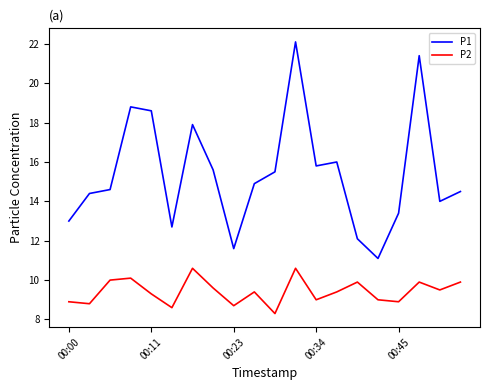

Which series has the largest total across all categories?

P1